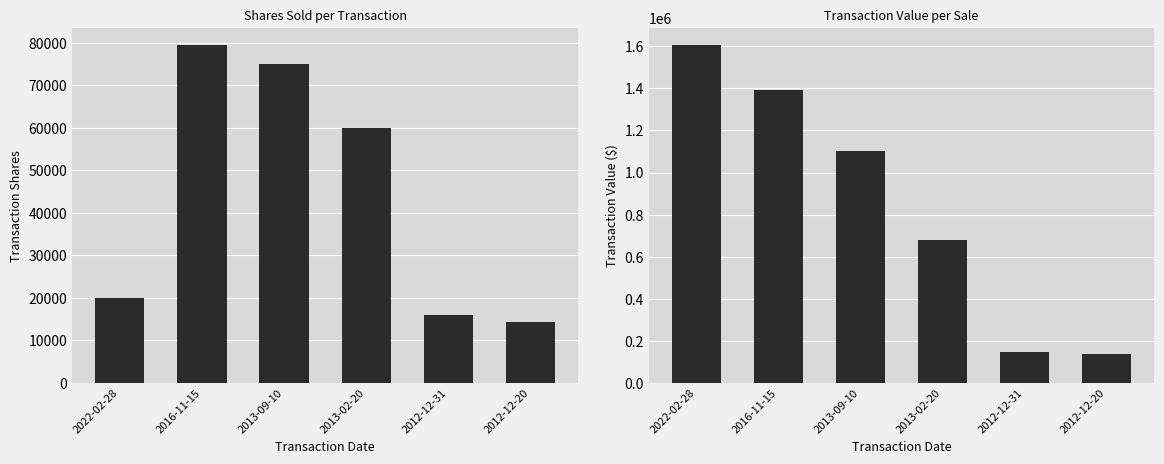

What is the total value across all series at 2012-12-31?

163200